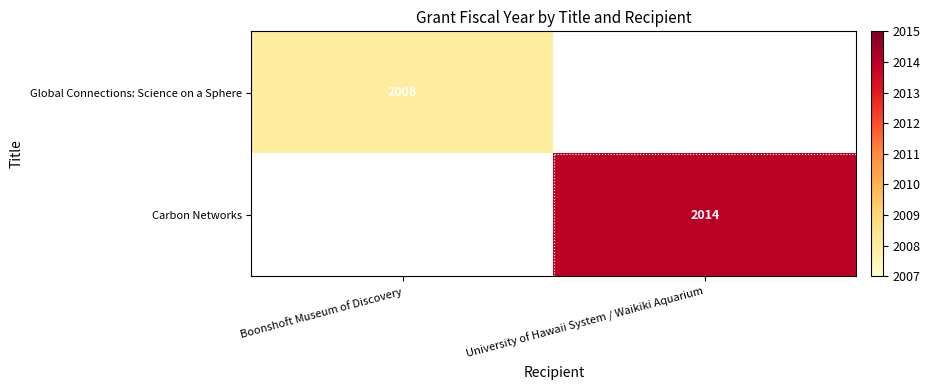

Is it true that Global Connections: Science on a Sphere equals 2008 at Boonshoft Museum of Discovery?

True